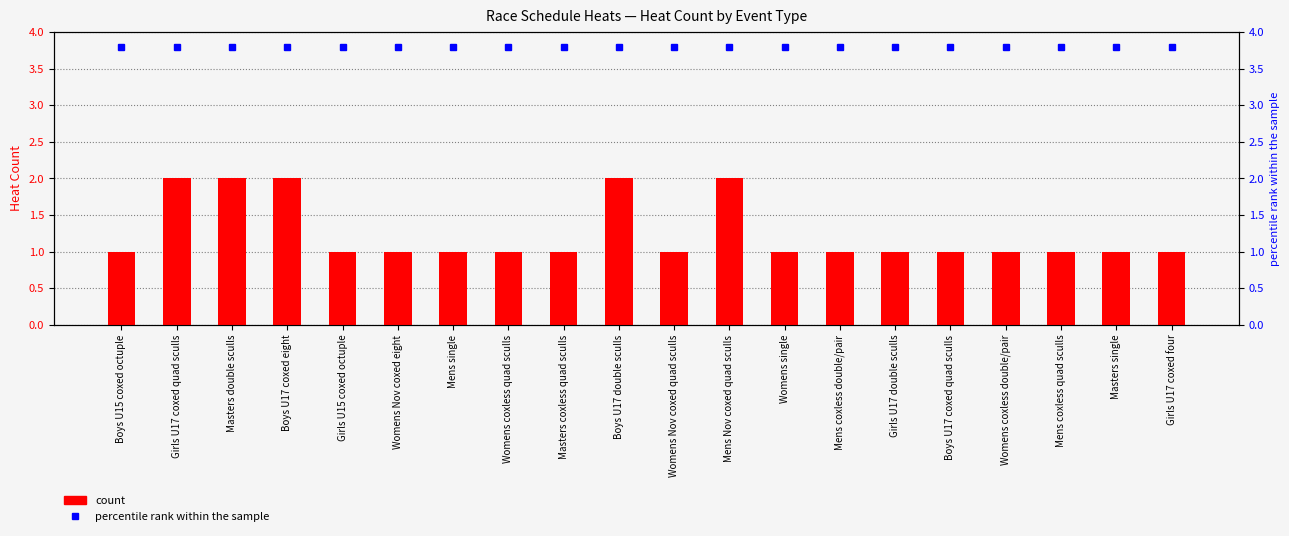

Which series has the largest range (max minus min)?

count